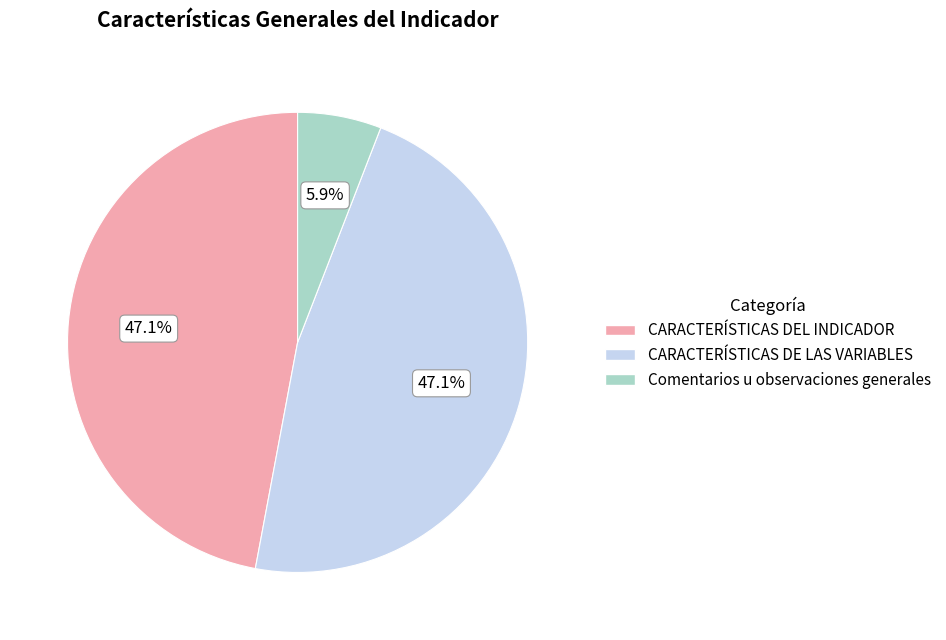

Is there any slice that represents more than half of the pie?

No